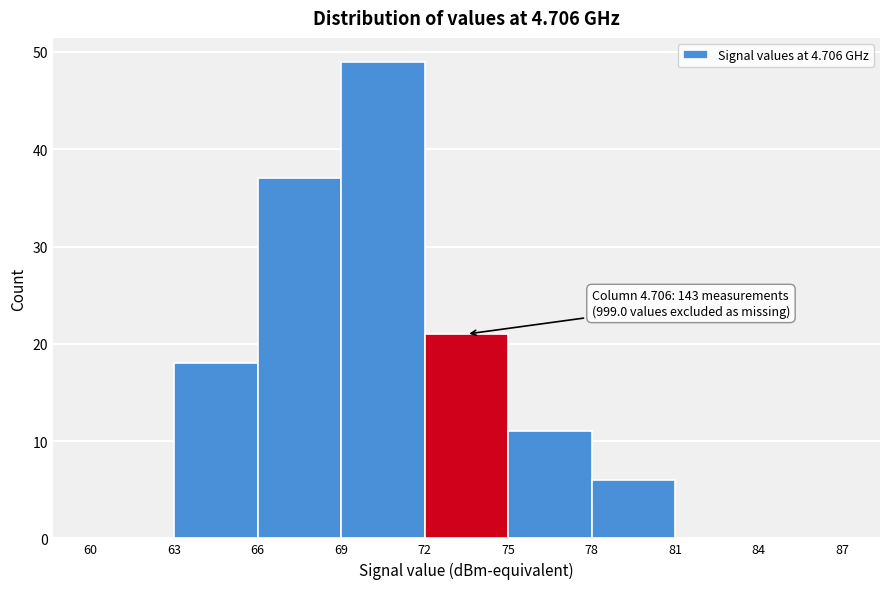

Which range on the x-axis has the tallest bar?

69 to 72